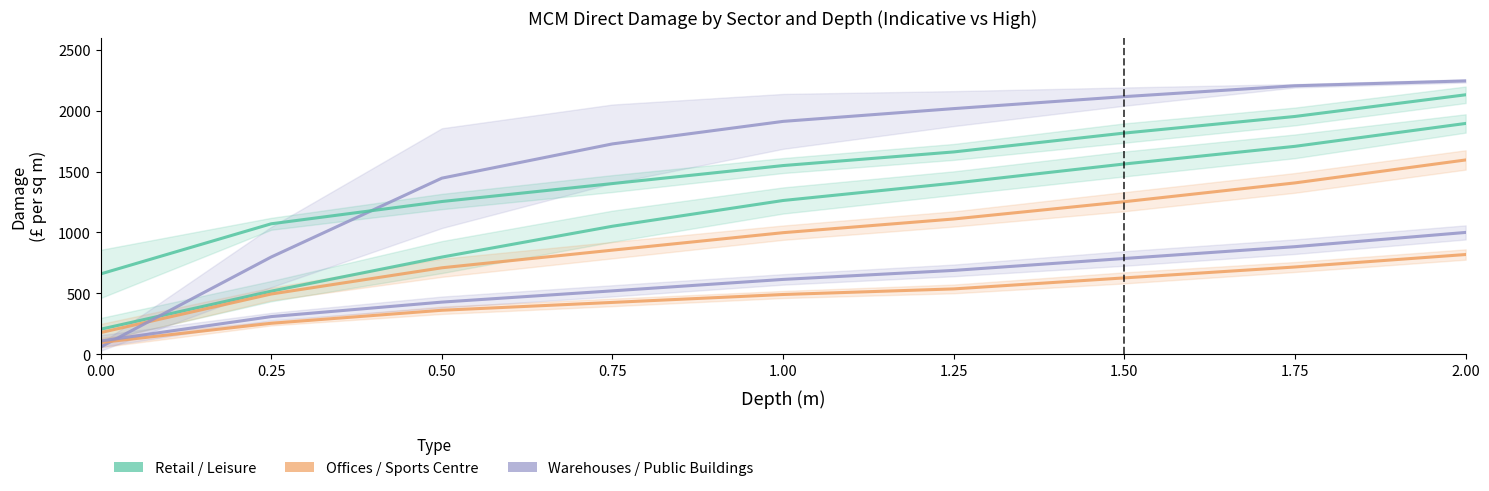

Which has a higher value, 0.50 or 0.75?

0.75